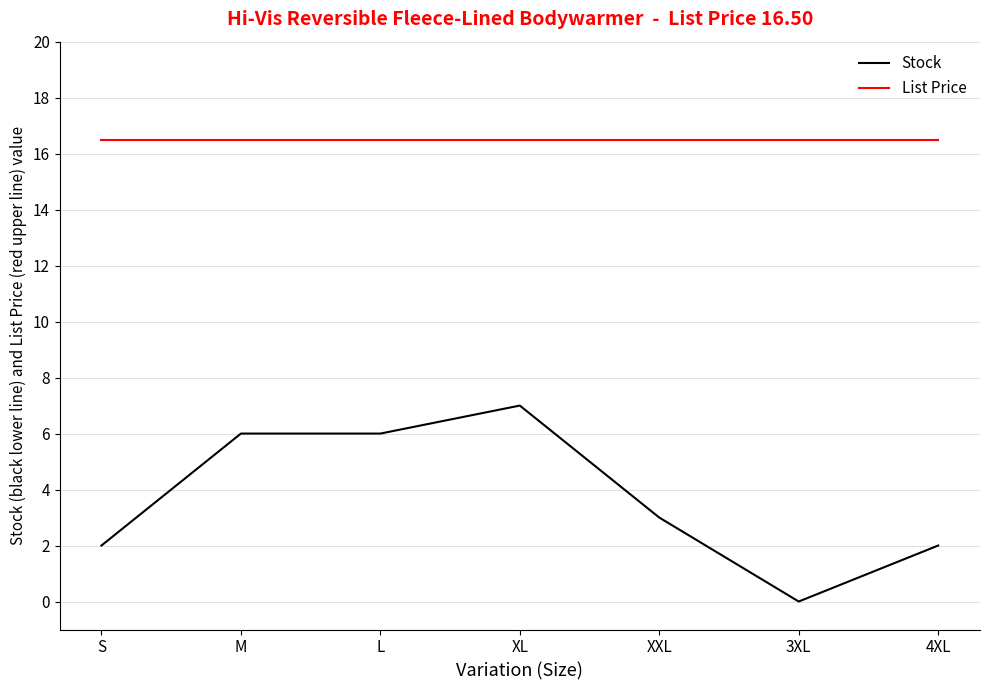

The List Price series shows 9.0 at XL. True or false?

False